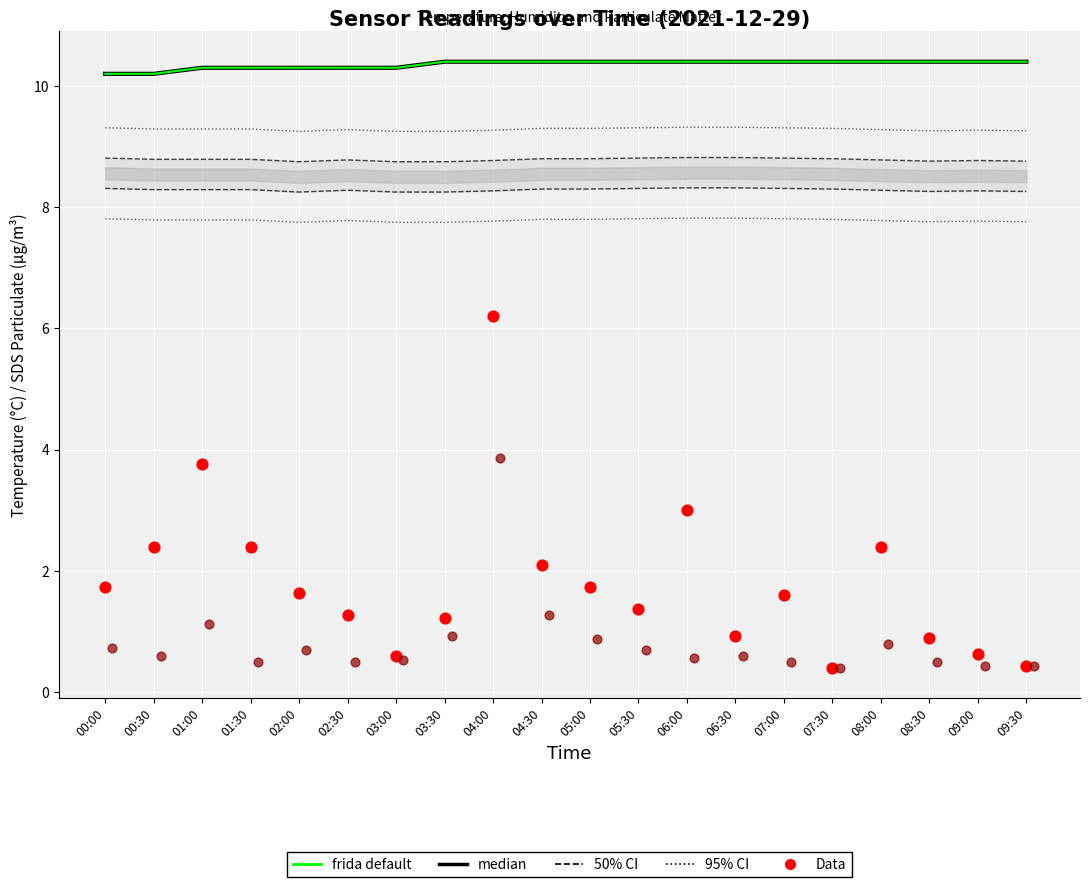

At how many categories does at least one series exceed 2?

20